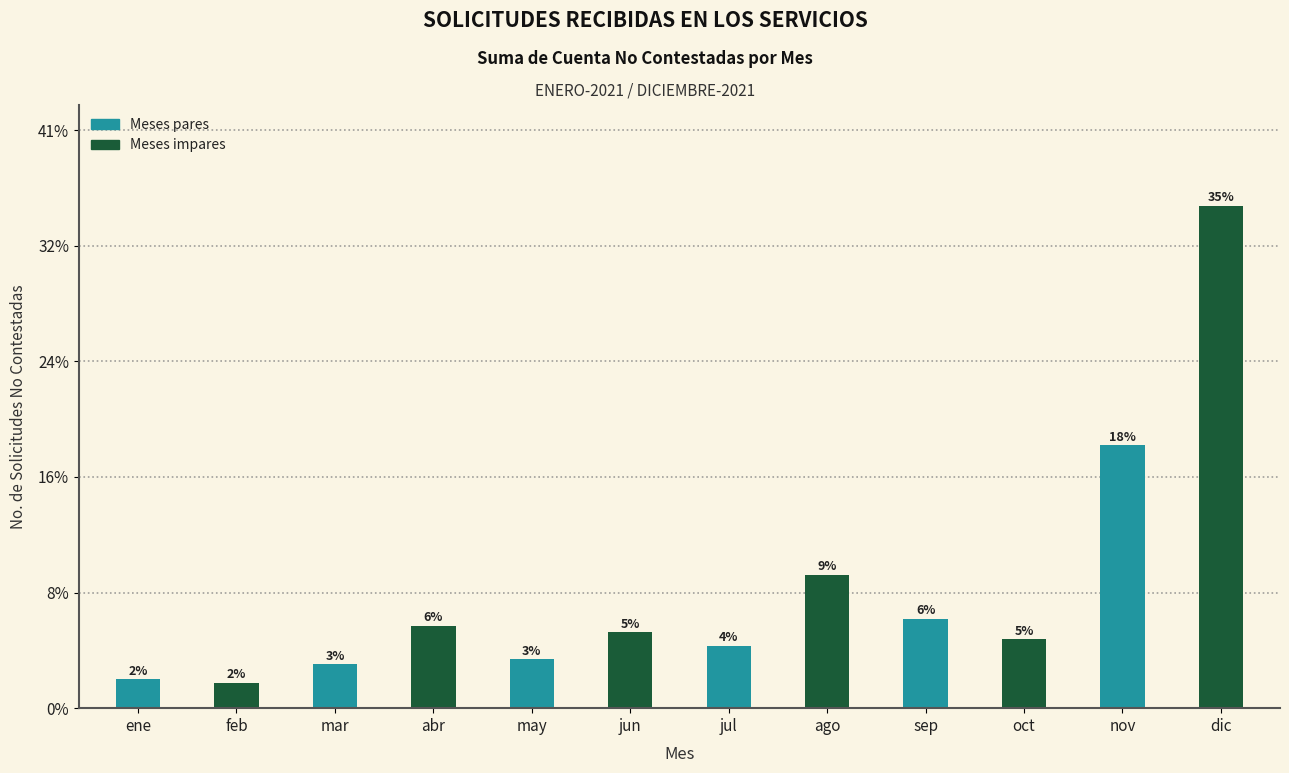

Are the bars horizontal?

No